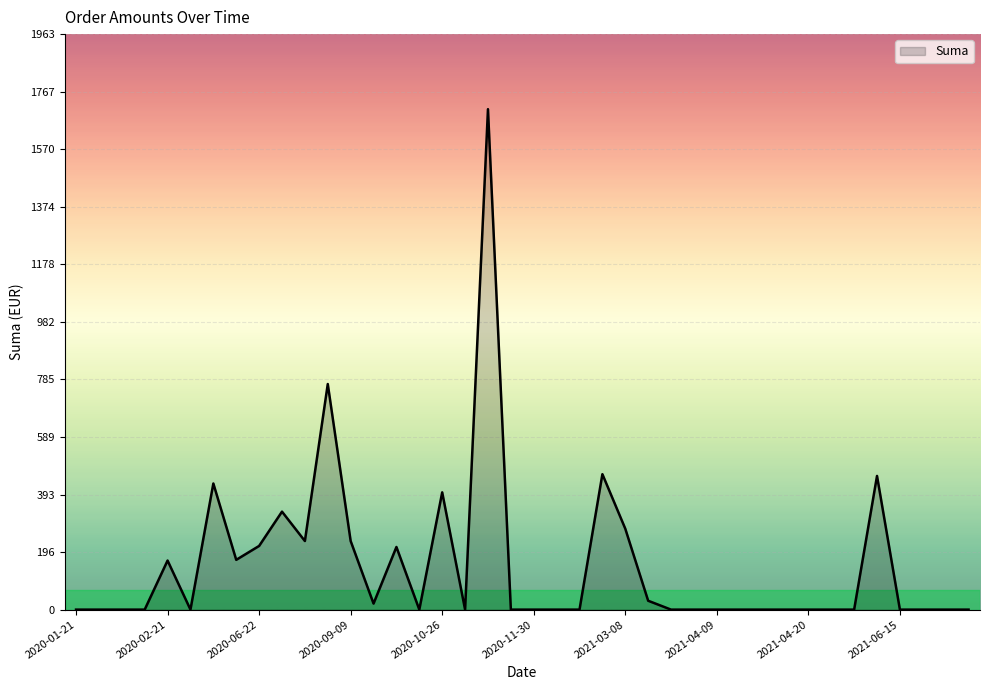

What is the difference between the maximum and minimum values?

1707.0